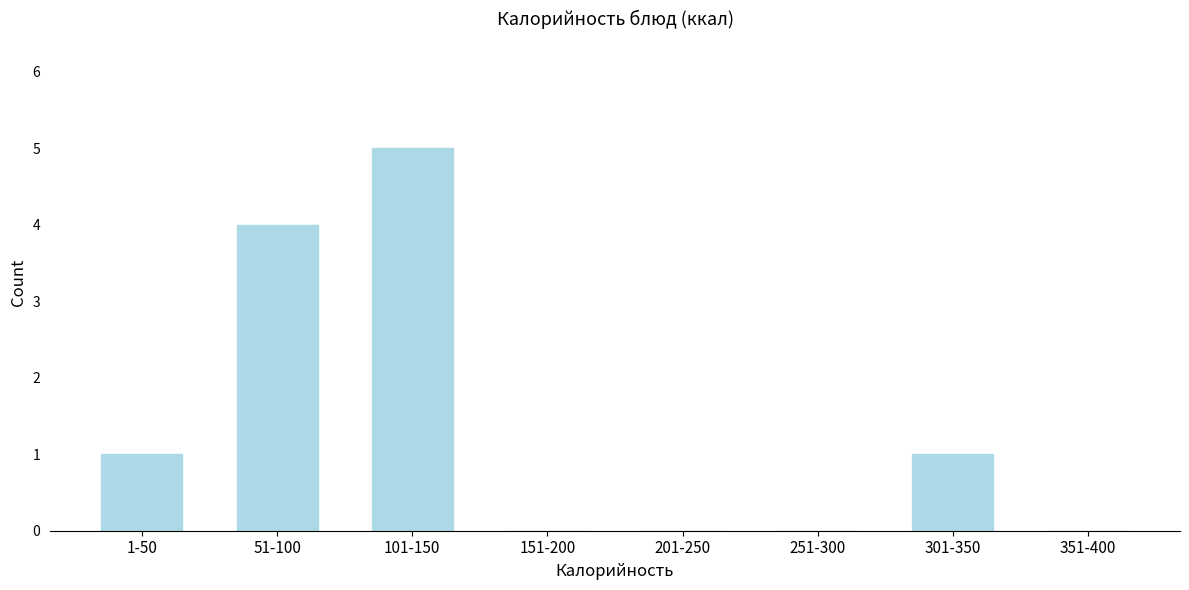

Reading left to right, extract all data points from this chart.

1-50=1	51-100=4	101-150=5	151-200=0	201-250=0	251-300=0	301-350=1	351-400=0